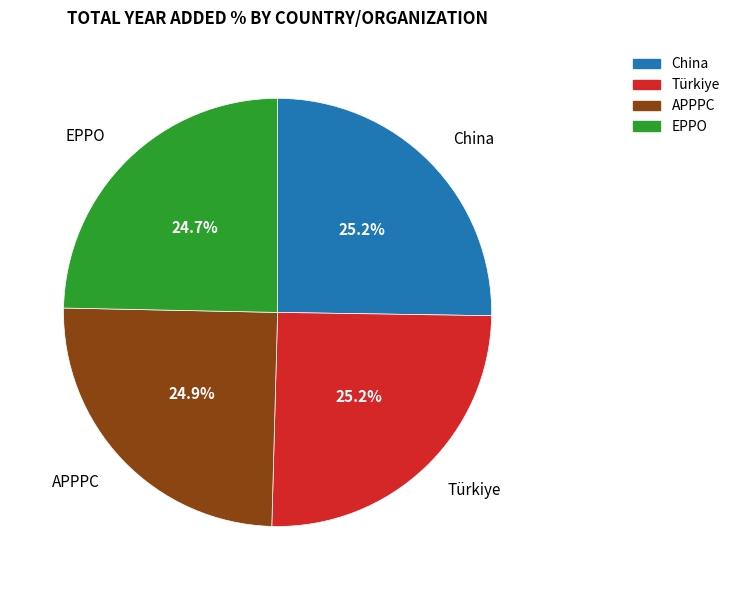

What is the ratio of the value at Türkiye to the value at China?

1.0